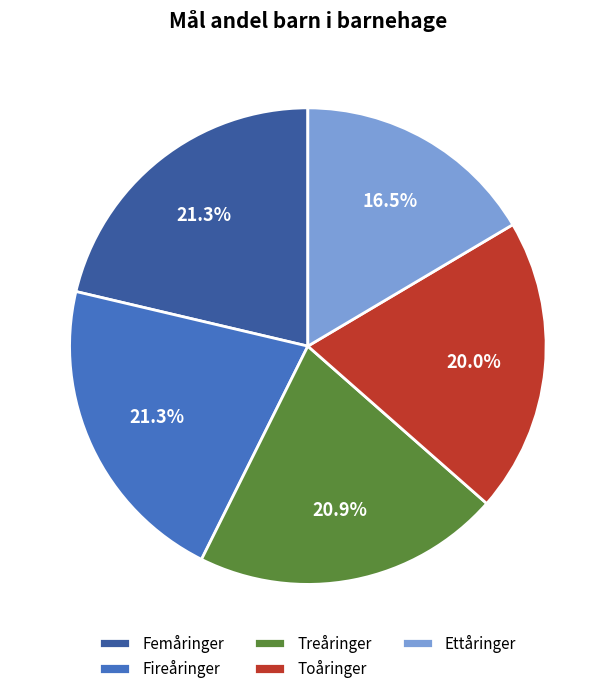

True or false: Toåringer accounts for 20% of the total.

True